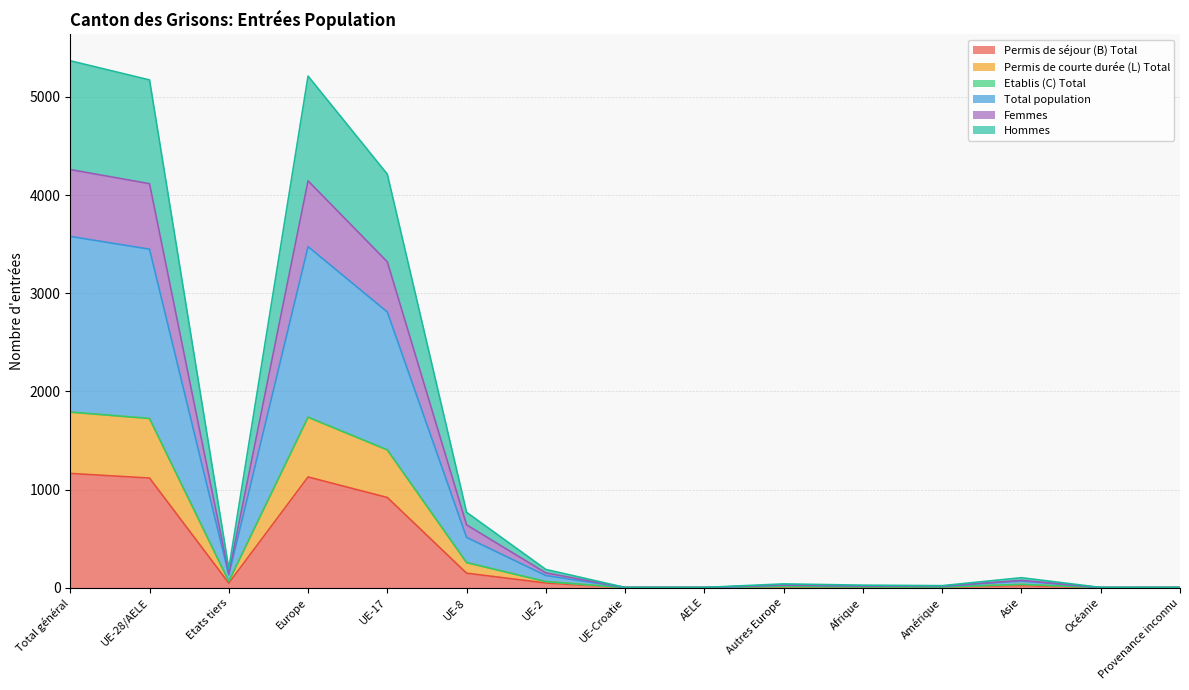

What is the difference between the maximum and minimum values in the Total population series?

3576